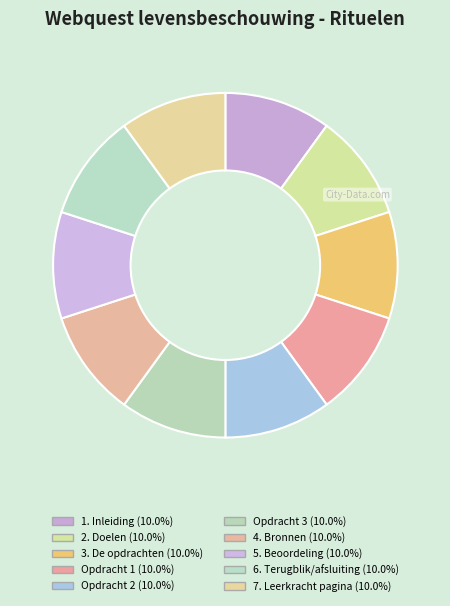

To the nearest percent, what portion does Opdracht 2 represent?

10%